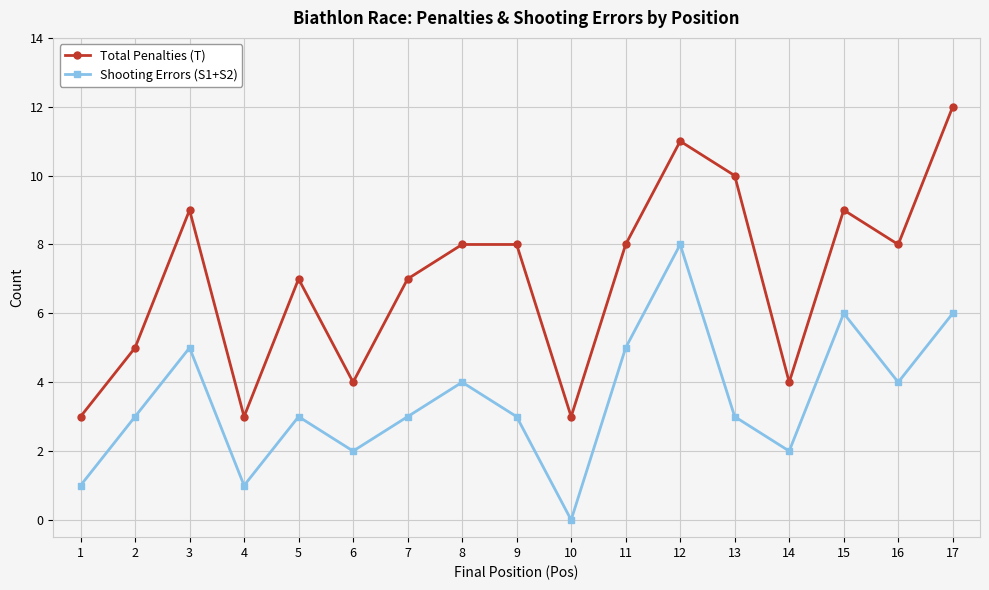

True or false: Shooting Errors (S1+S2) and Total Penalties (T) cross at least once.

False